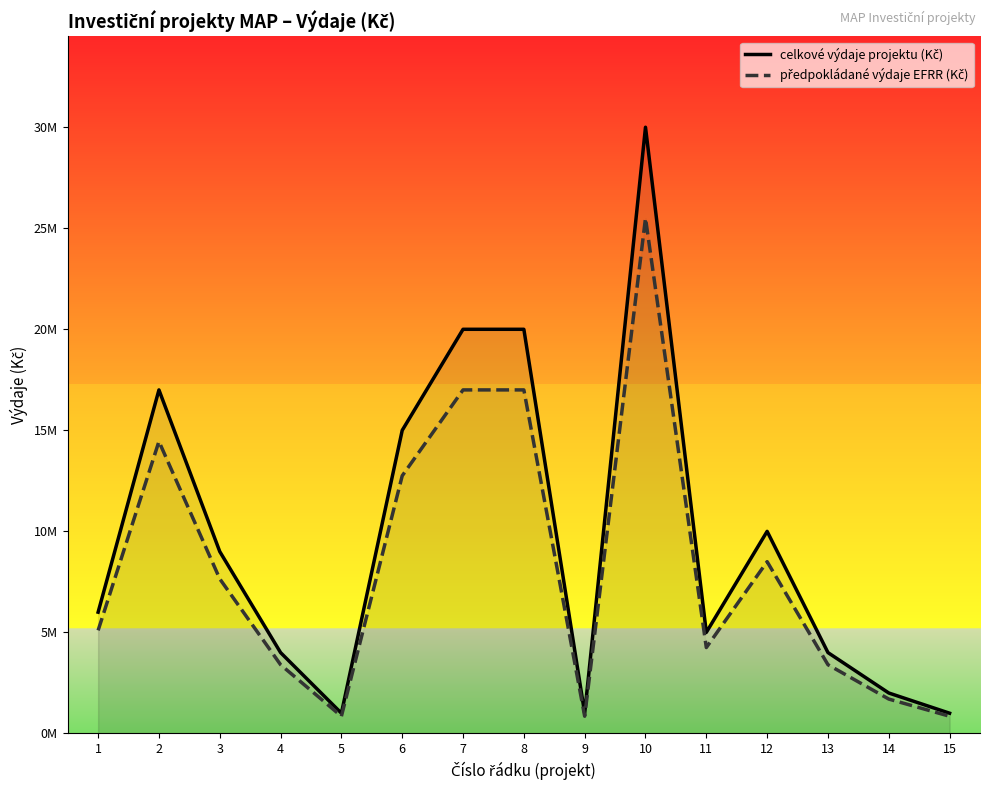

Rank the series at 1 from highest to lowest value.

celkové výdaje projektu (Kč), předpokládané výdaje EFRR (Kč)